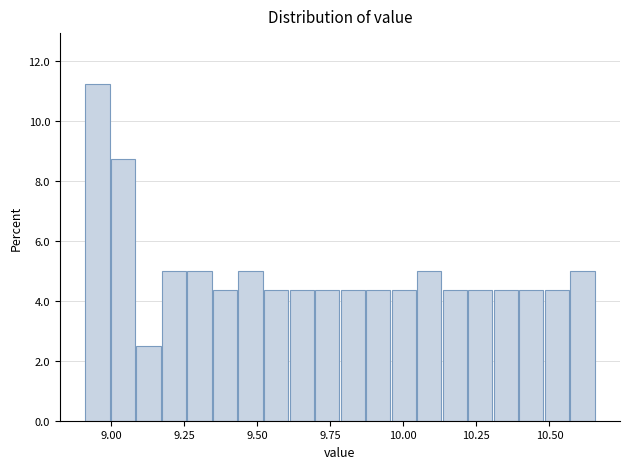

Around what value on the x-axis is the tallest bar? Give the approximate position of its centre, as read against the axis.

8.95